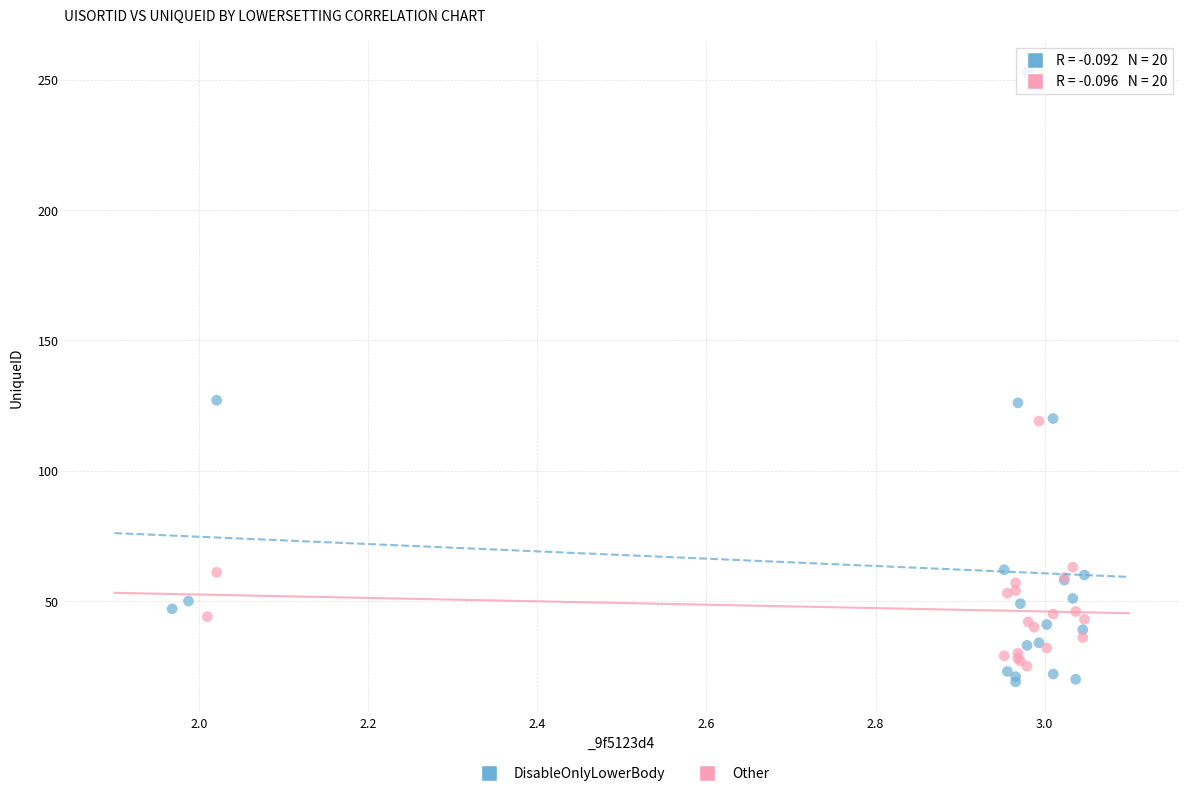

What are all the series names shown in the legend?

DisableOnlyLowerBody, Other